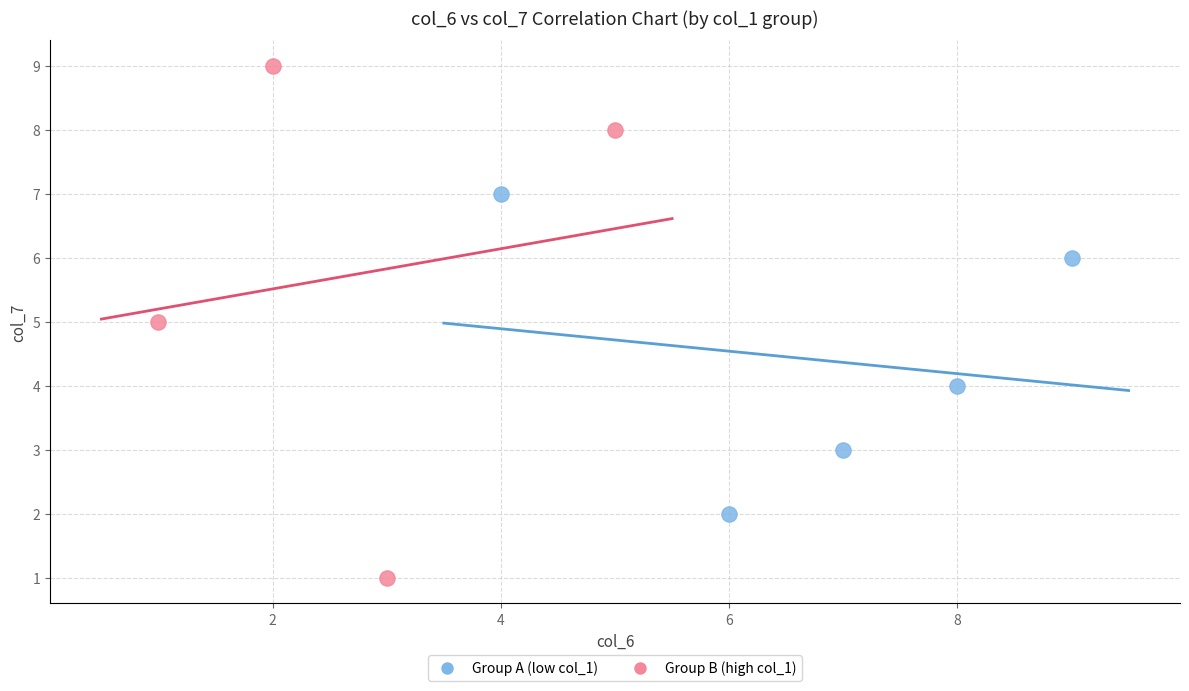

Which series reaches the maximum Y coordinate?

Group B (high col_1)